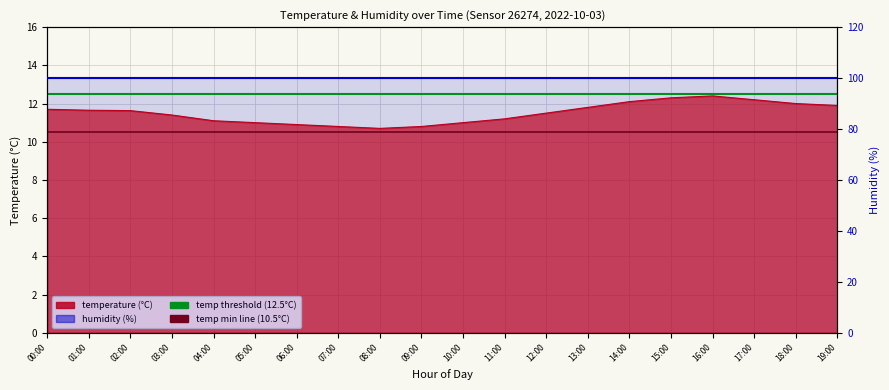

At which label does the data first exceed 11?

00:00